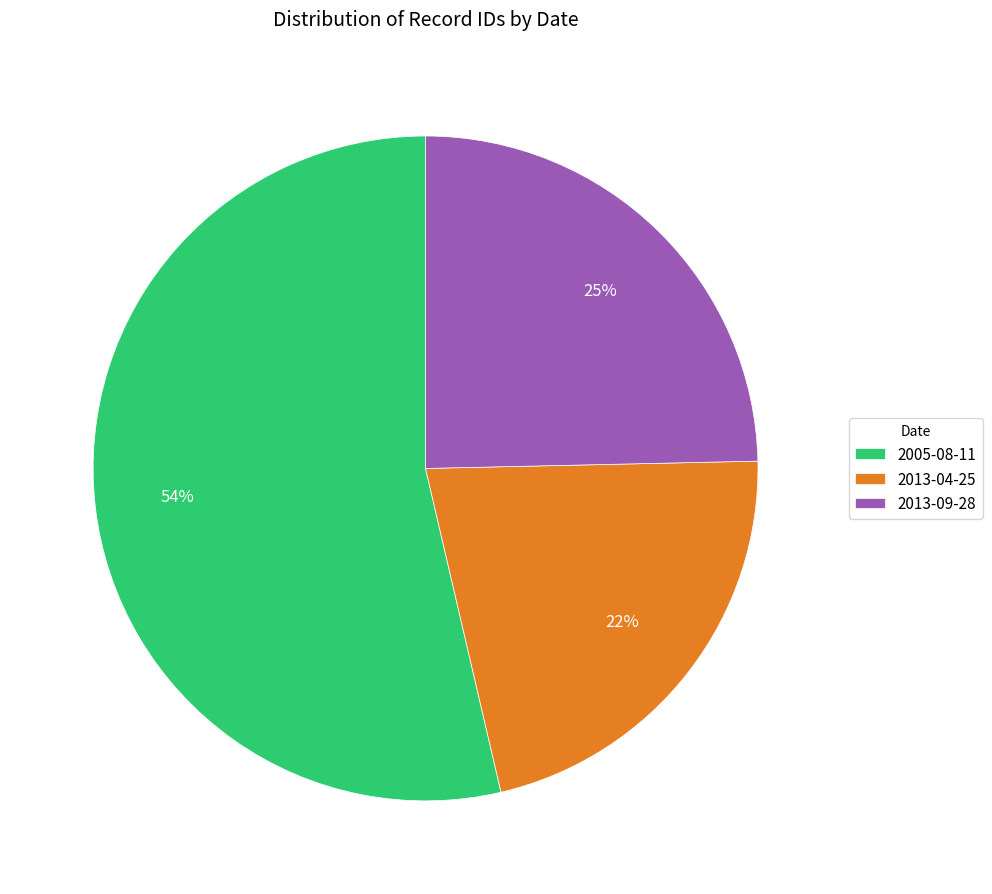

Which category has the biggest portion of the pie?

2005-08-11